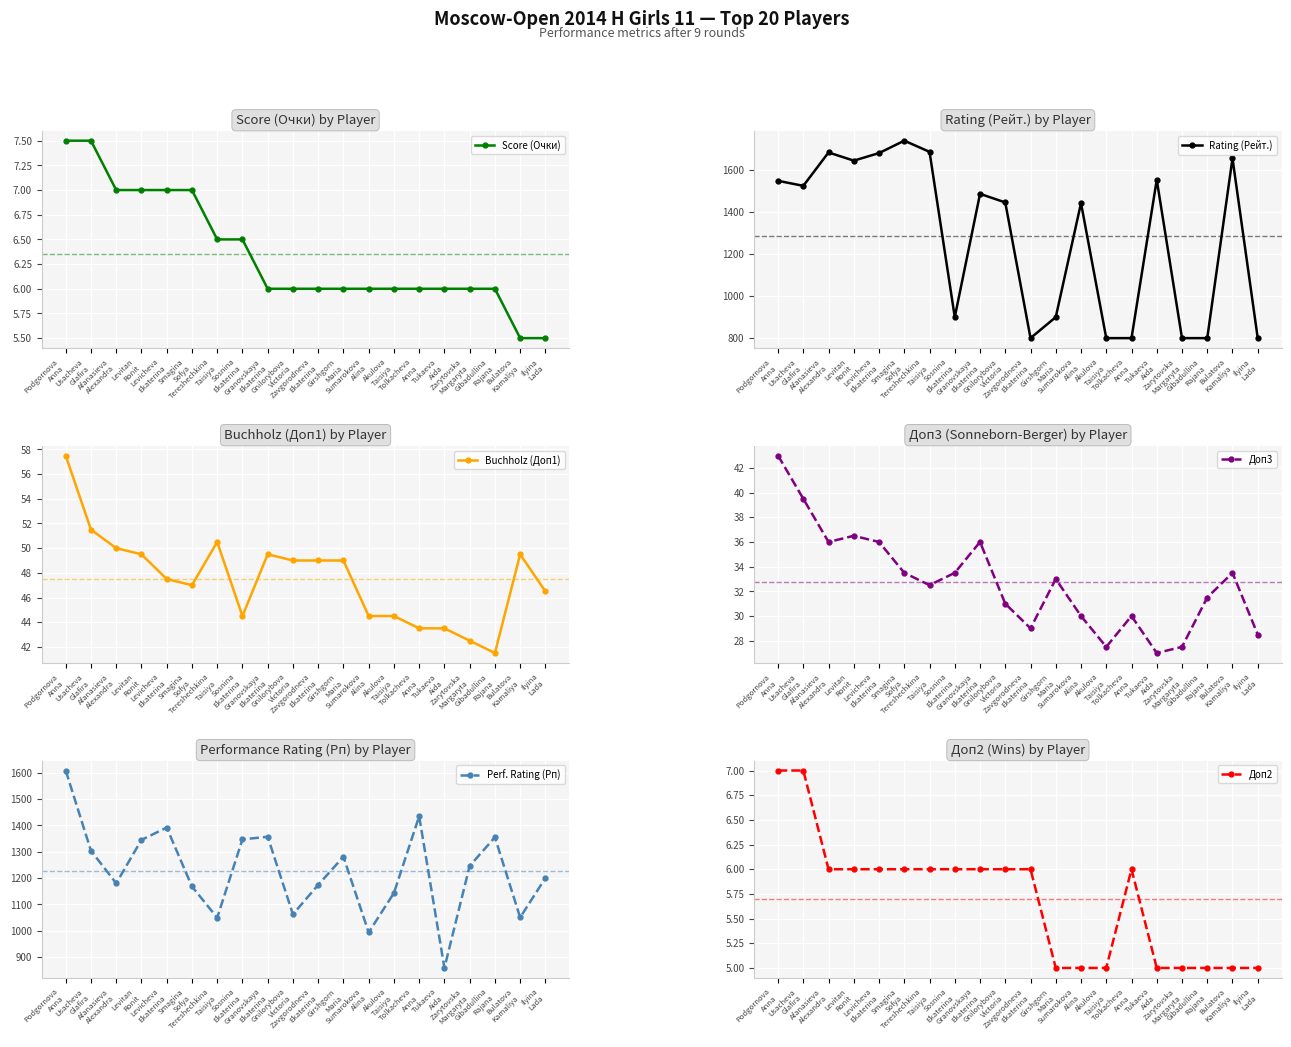

What are all the series names shown in the legend?

Score (Очки), Rating (Рейт.), Buchholz (Доп1), Доп3, Perf. Rating (Рп), Доп2